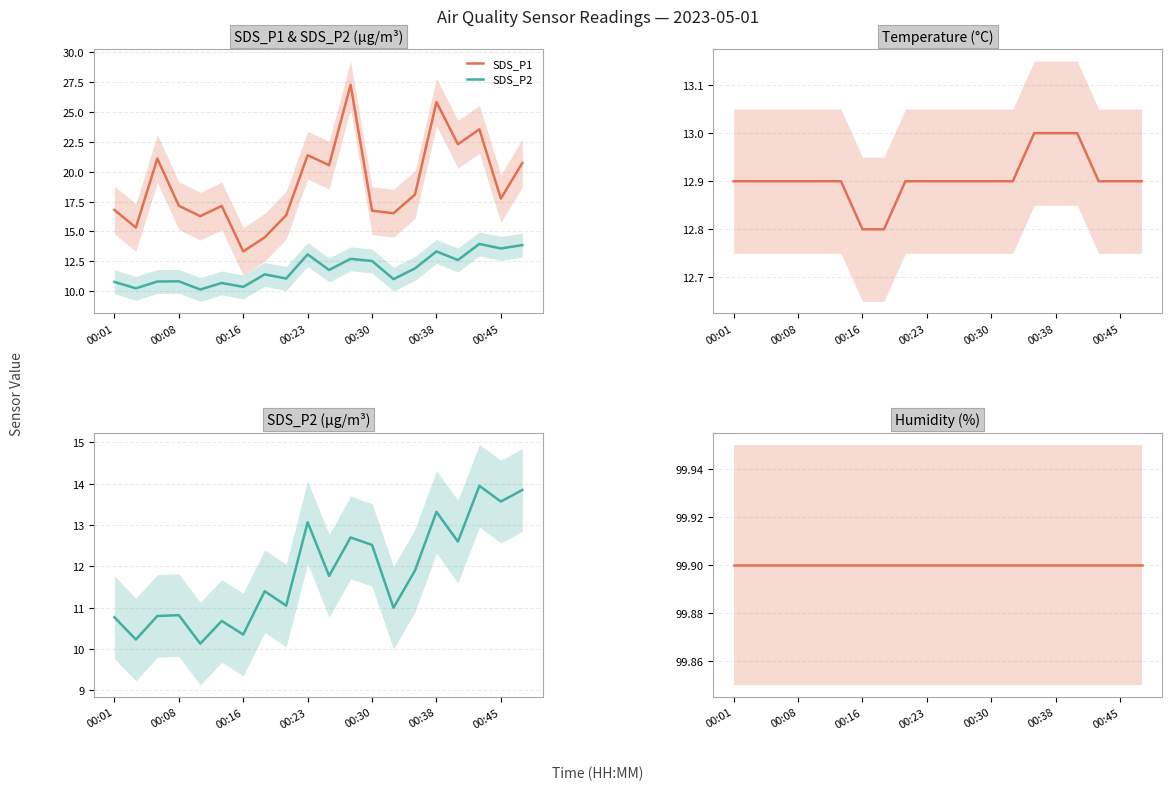

At which label does Humidity reach its minimum?

00:01